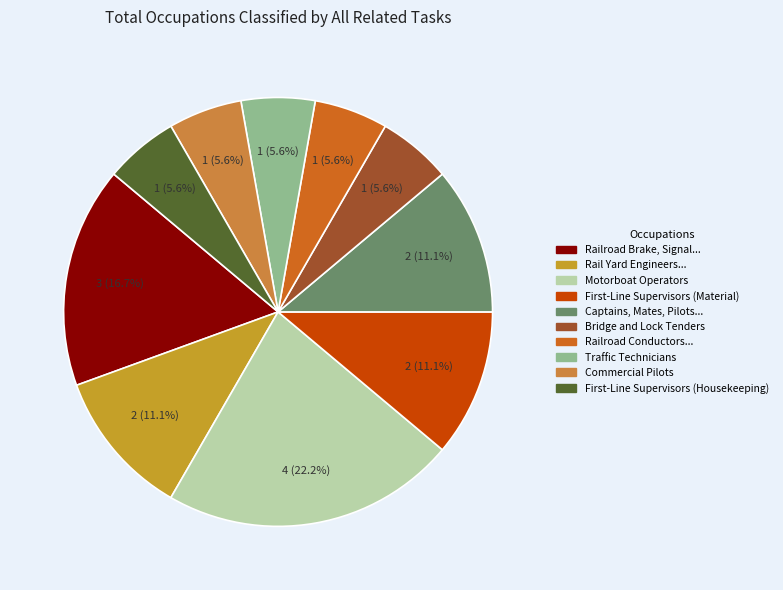

How many slices are in this pie chart?

10